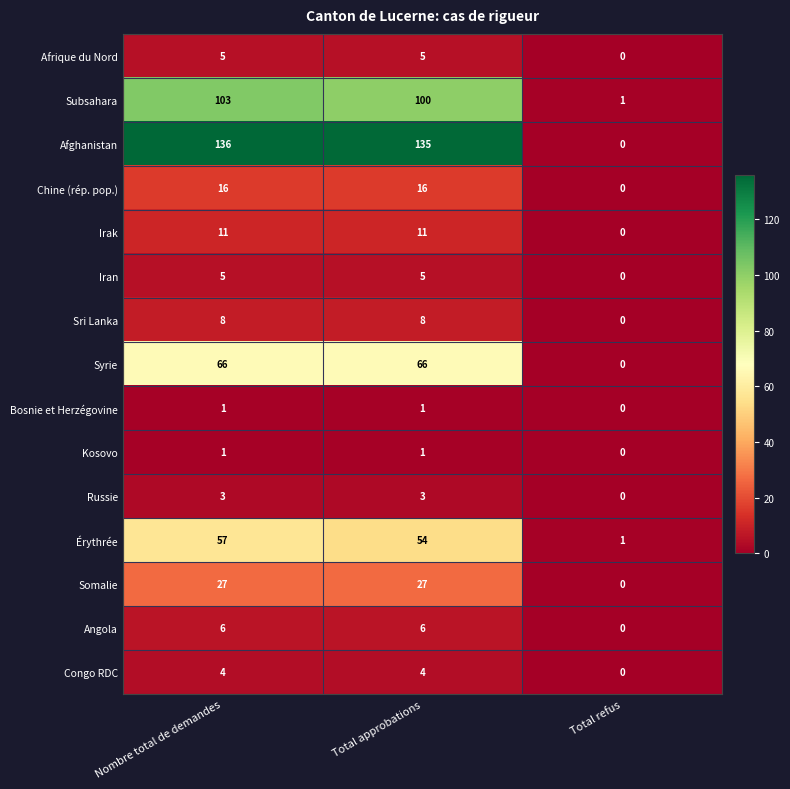

Count the number of categories in the chart.

3